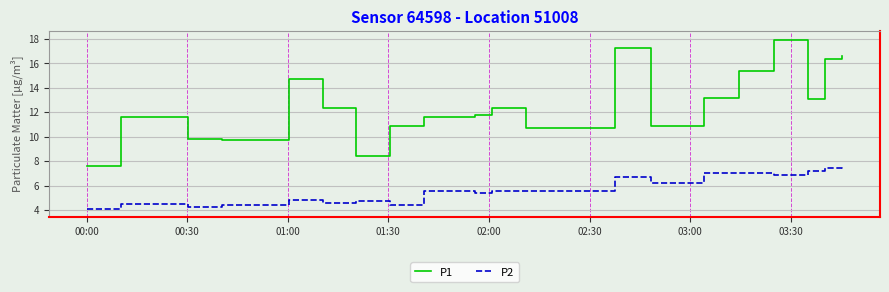

List the series in order of their peak value, highest first.

P1, P2